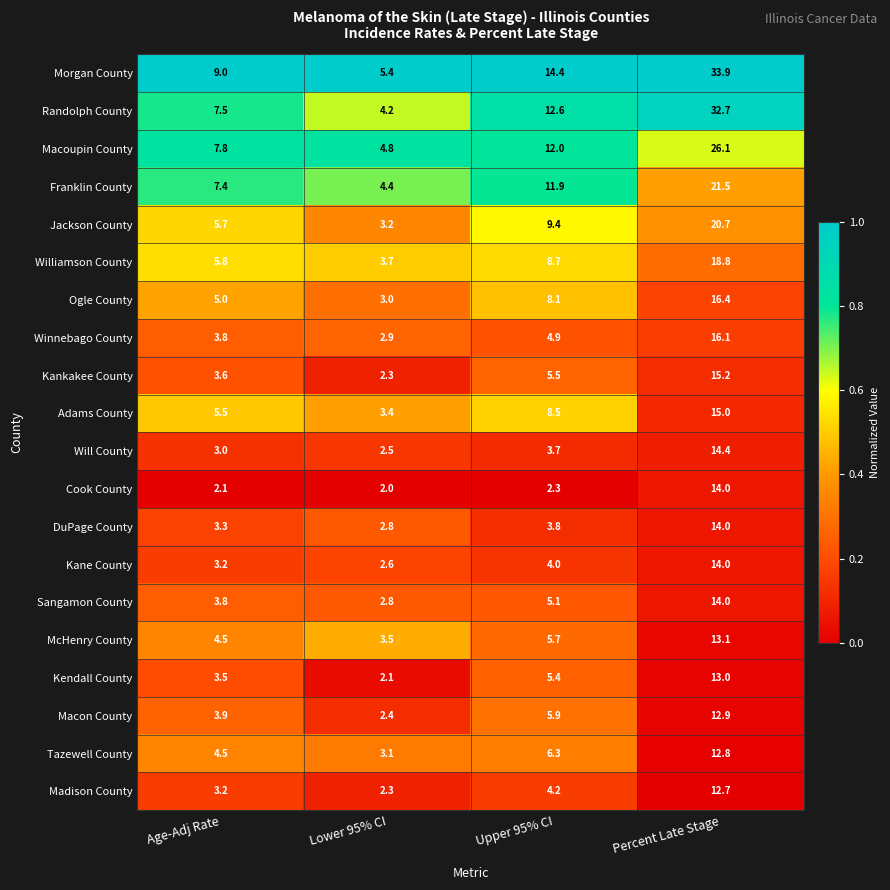

Which series has the largest total across all categories?

Morgan County